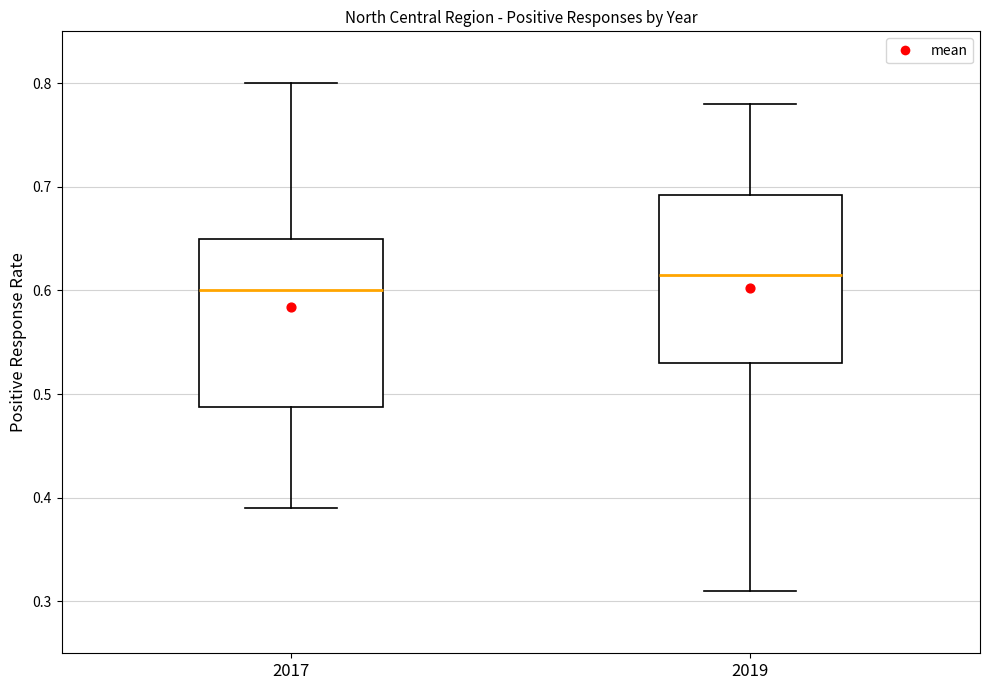

Where is the lower edge of the box at x = 2017 on the y-axis? The values are not printed on the chart, so give them approximately, as read against the axis.

0.49